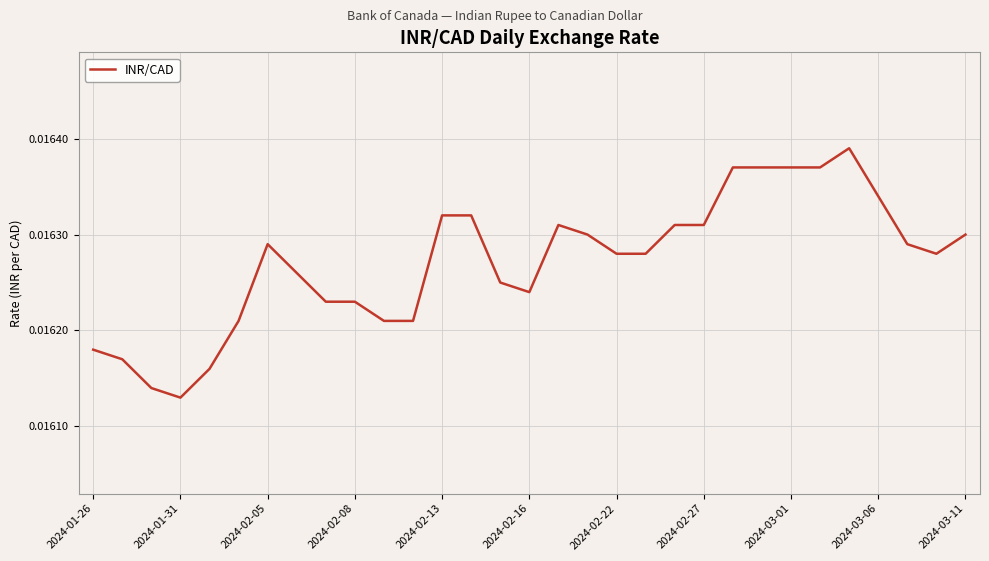

At which label is the value closest to 0?

2024-01-31